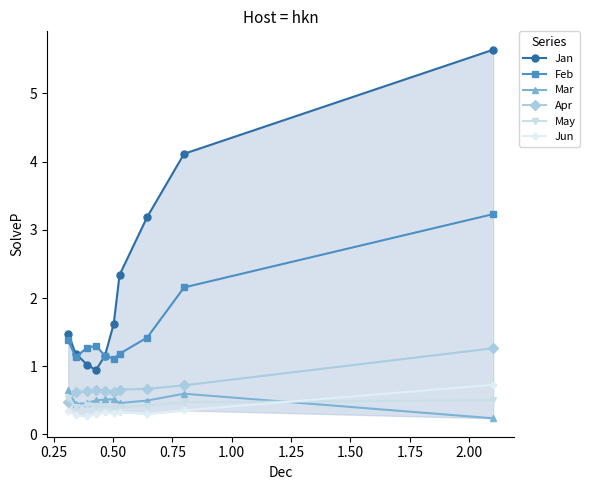

What is the value of the Mar point at the 7th from the left?

0.5